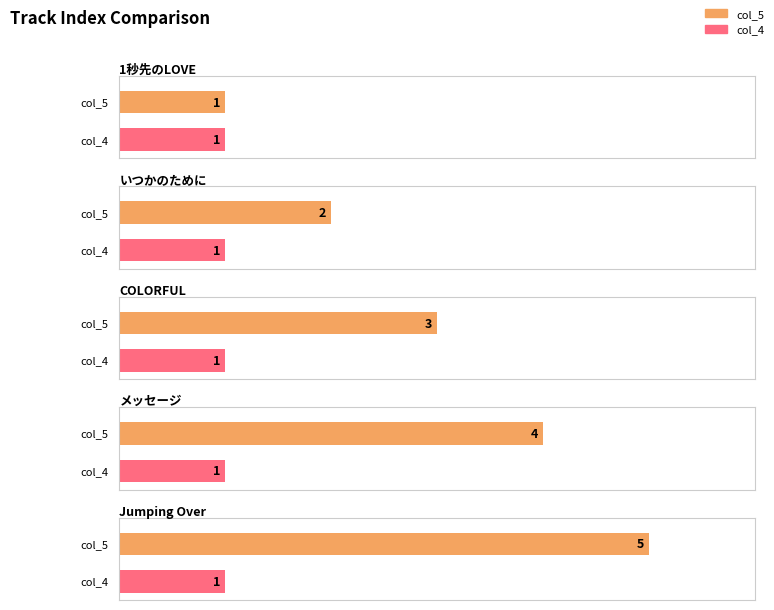

At which label is col_5 closest to 3?

COLORFUL